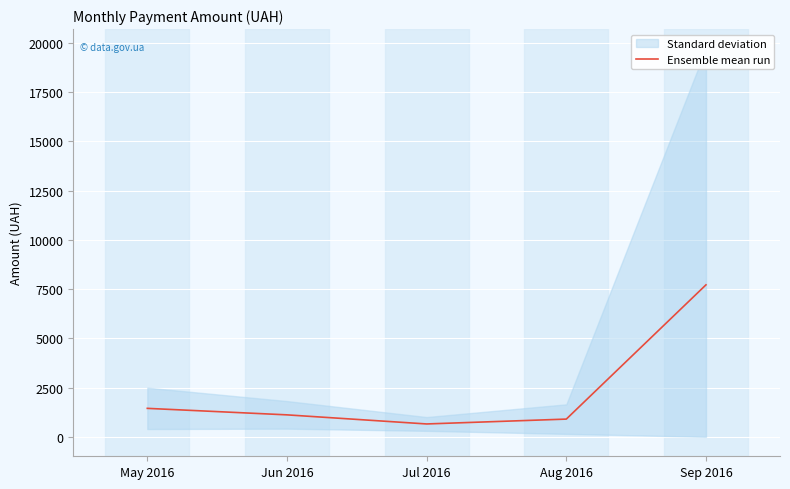

What is the sum of the values at Jul 2016 and Sep 2016?

8374.0